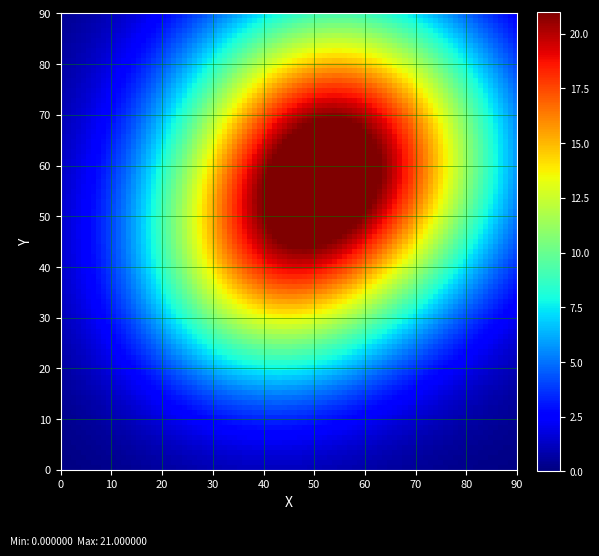

What is the maximum value shown in the chart?

21